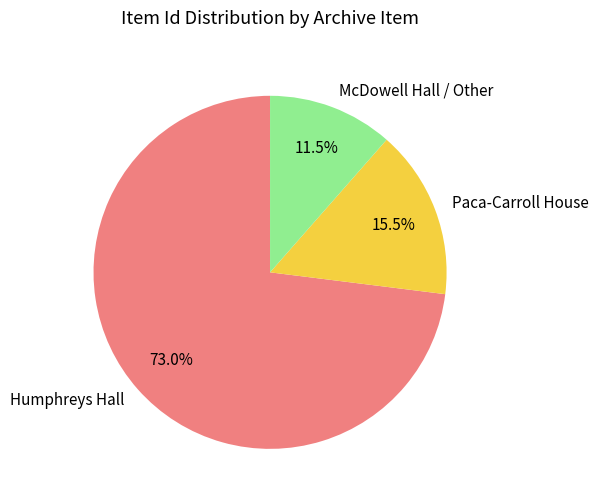

What is the ratio of the value at McDowell Hall / Other to the value at Paca-Carroll House?

0.7